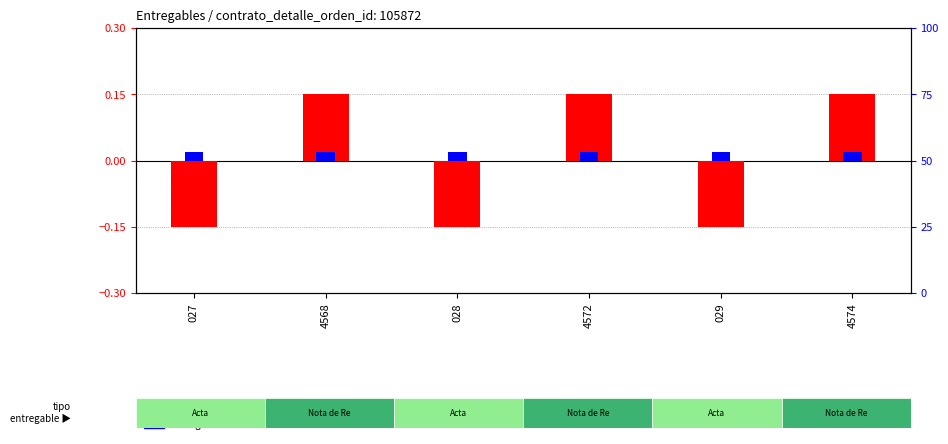

Which series has the largest total across all categories?

entregado